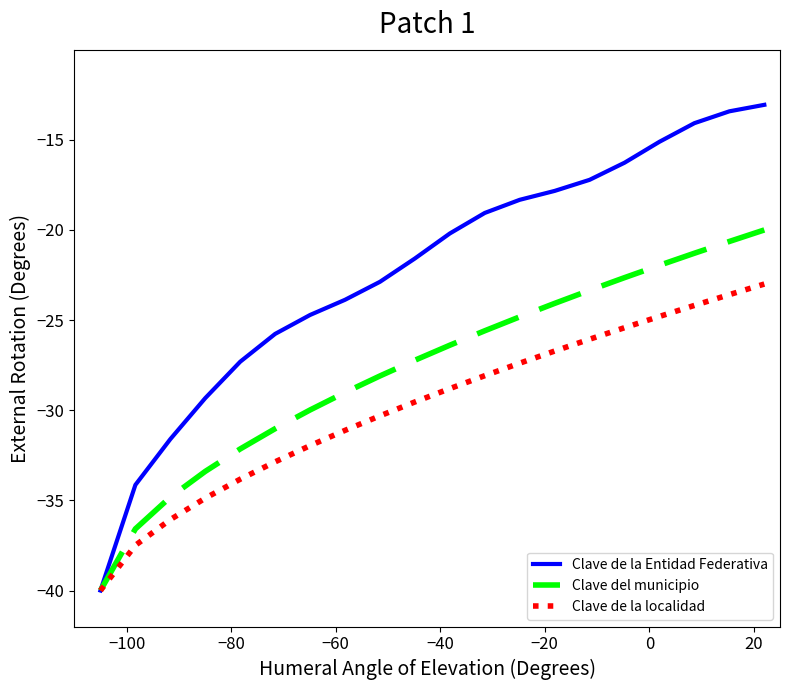

What is the highest value of the Clave del municipio series?

-20.0